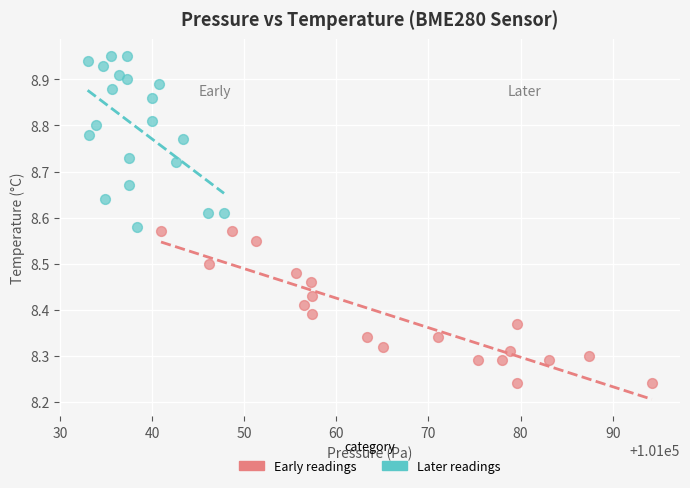

Which series reaches the maximum Y coordinate?

Later readings